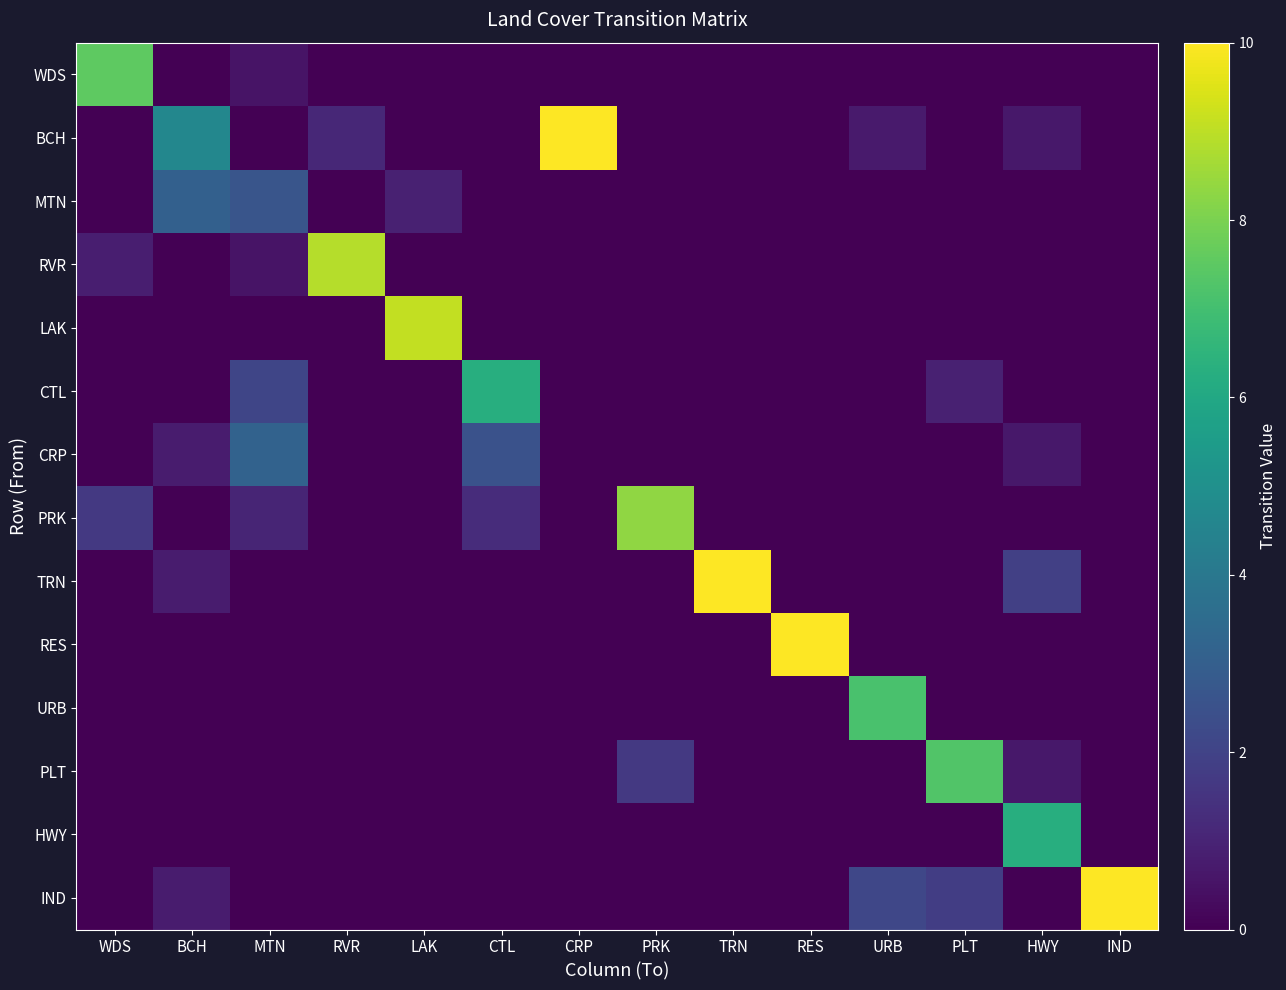

Count the number of categories in the chart.

14